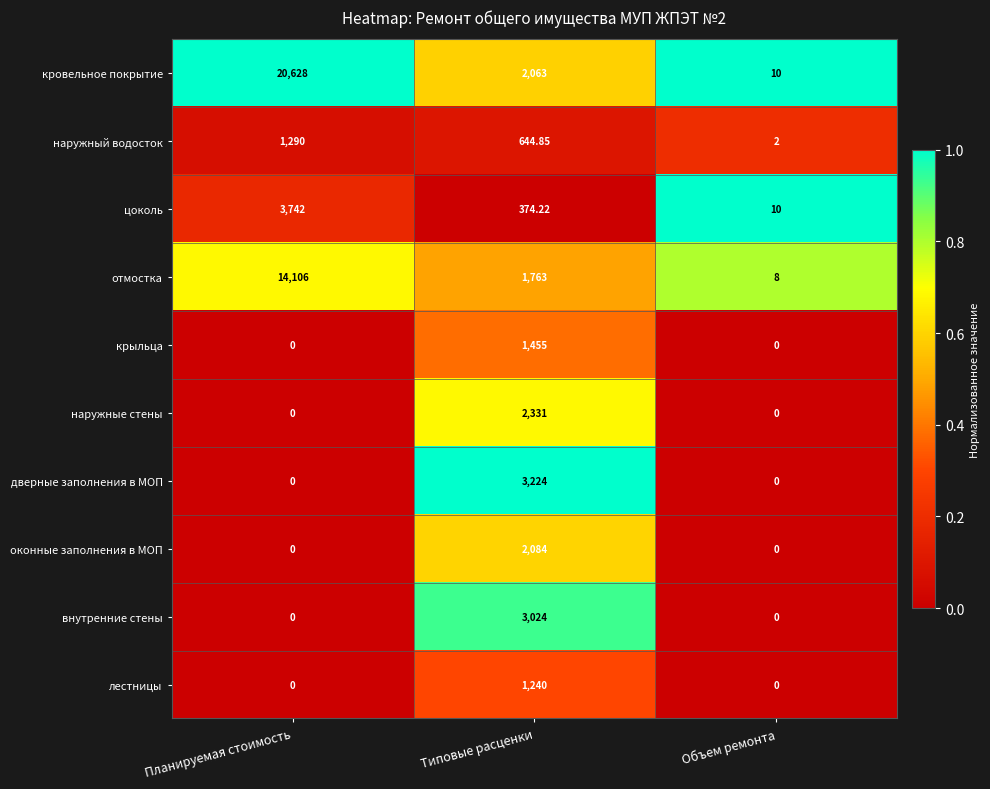

At which category does the chart reach its peak across all series?

Планируемая стоимость